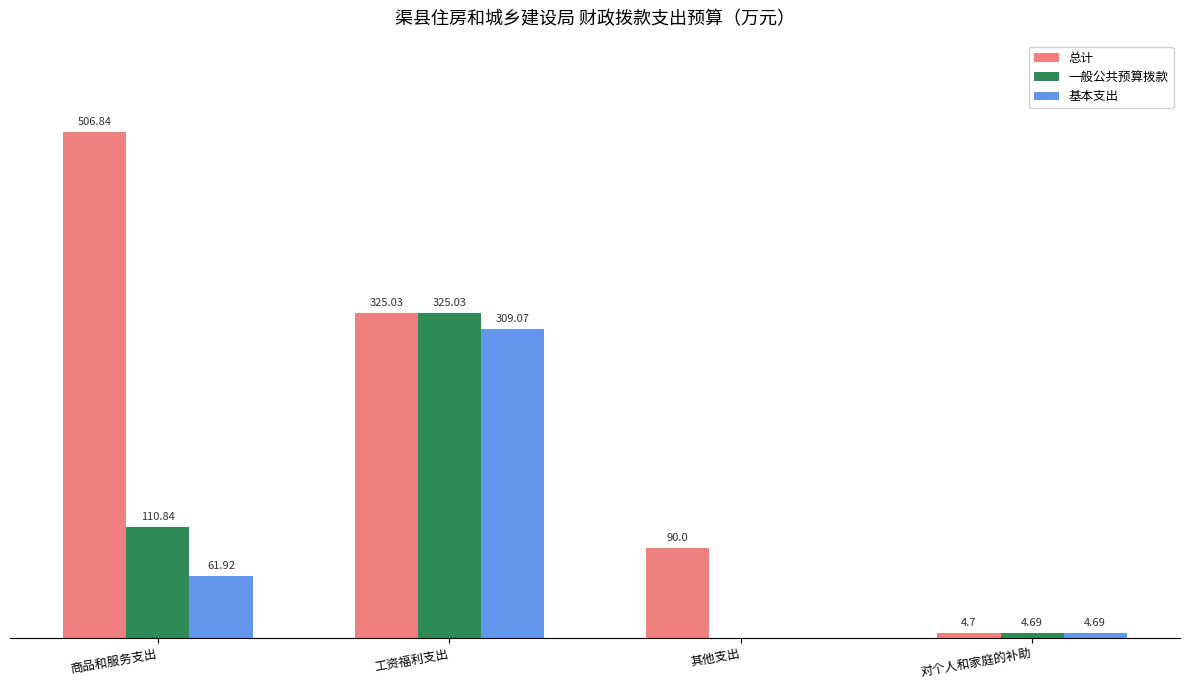

Which series changed the most between 商品和服务支出 and 工资福利支出?

基本支出